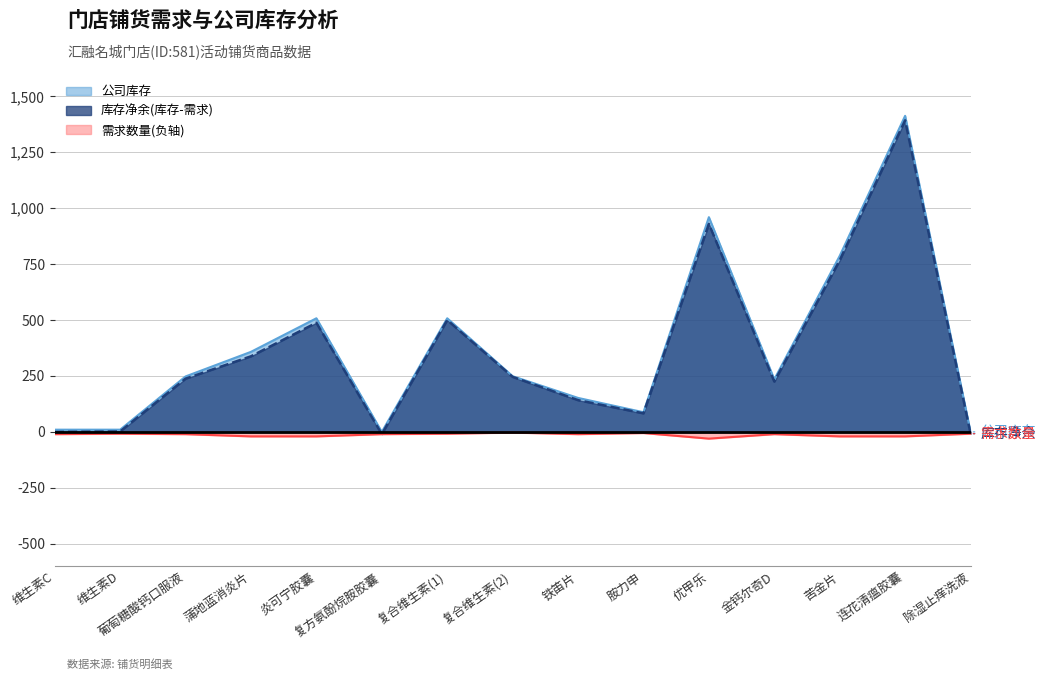

Rank the categories by 公司库存 value from lowest to highest.

复方氨酚烷胺胶囊, 除湿止痒洗液, 维生素C, 维生素D, 胺力申, 铁笛片, 金钙尔奇D, 葡萄糖酸钙口服液, 复合维生素(2), 蒲地蓝消炎片, 炎可宁胶囊, 复合维生素(1), 苦金片, 优甲乐, 连花清瘟胶囊